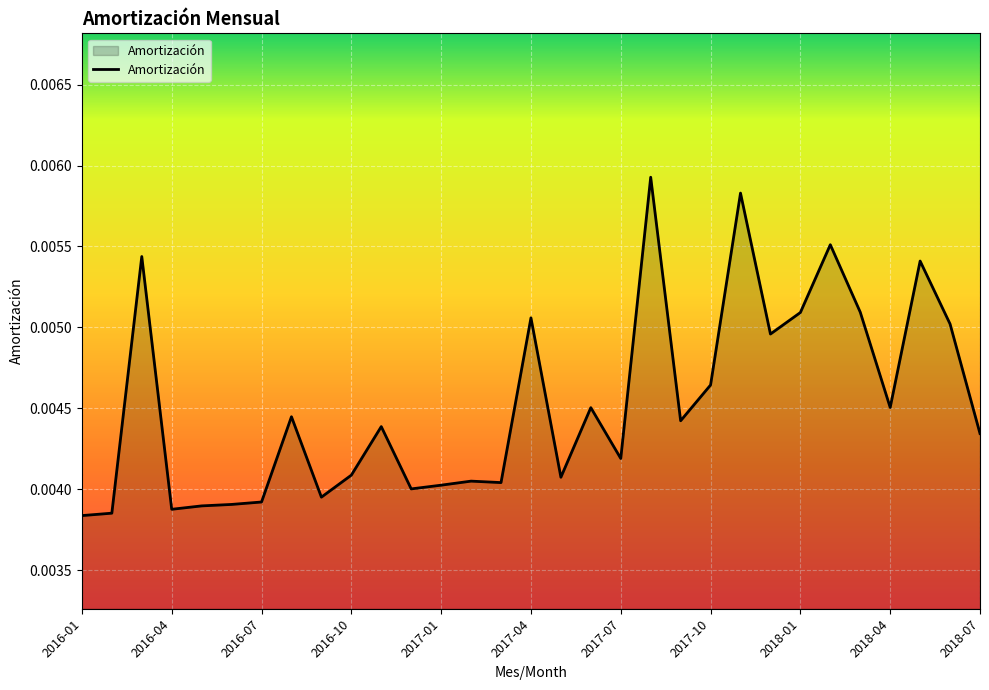

Which category has the highest value across all series?

2017-08